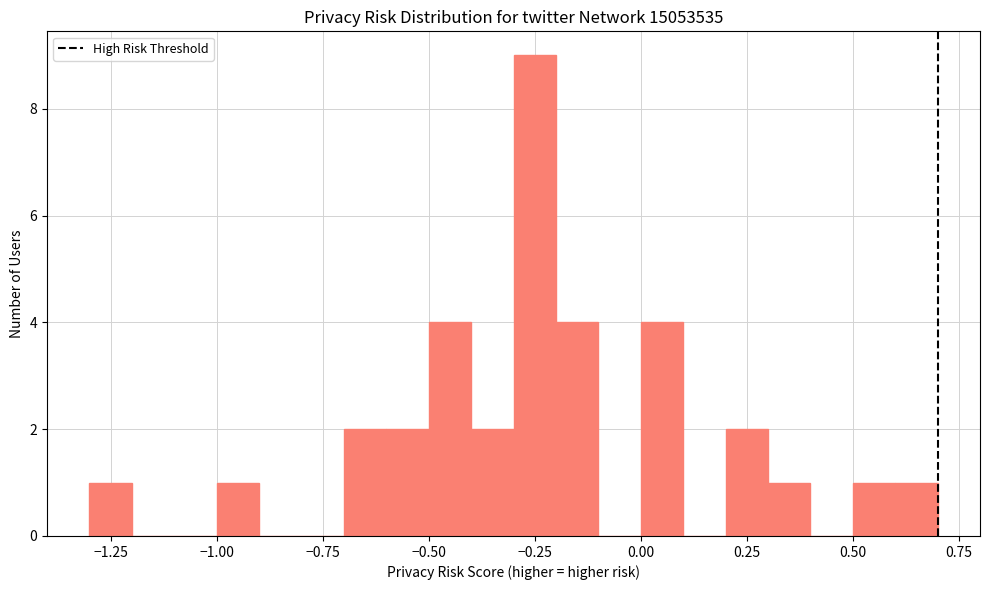

Read against the x-axis, roughly where is the centre of the tallest bar?

-0.25